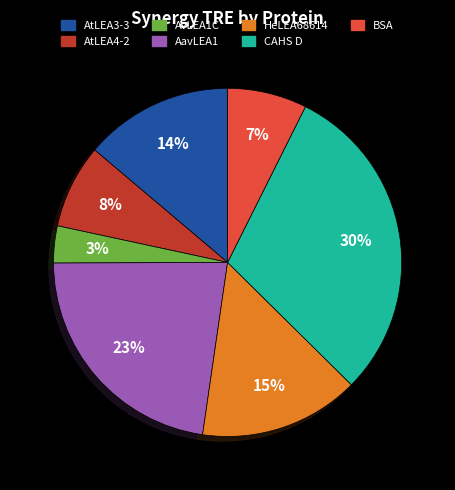

To the nearest percent, what portion does AavLEA1 represent?

23%